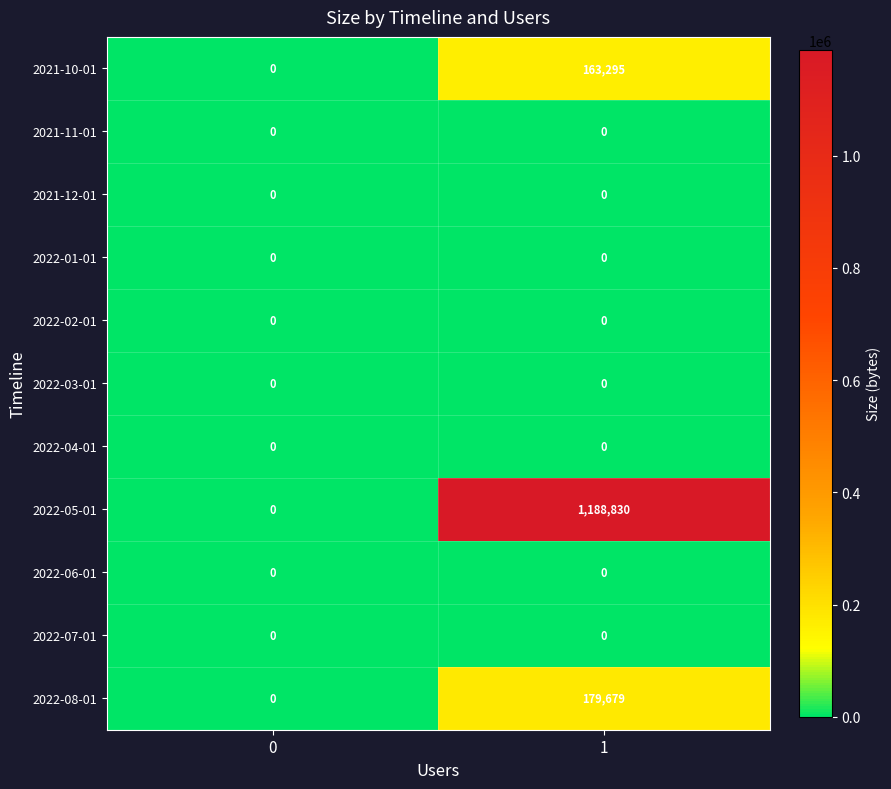

Between 0 and 1, which series saw the biggest shift?

2022-05-01